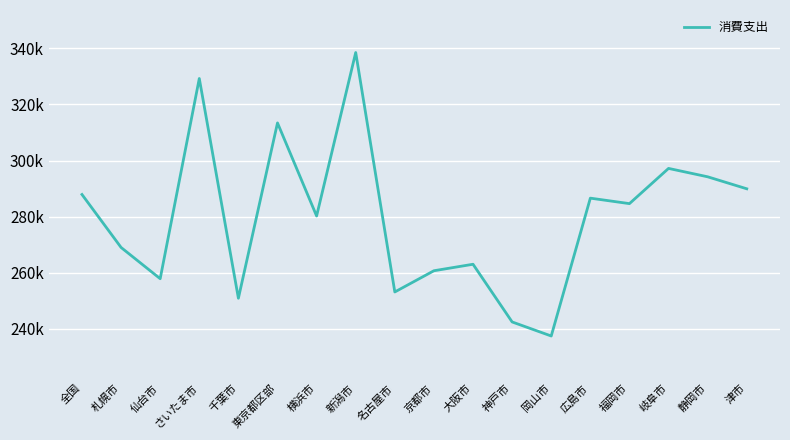

At which label does the data first exceed 284658?

全国